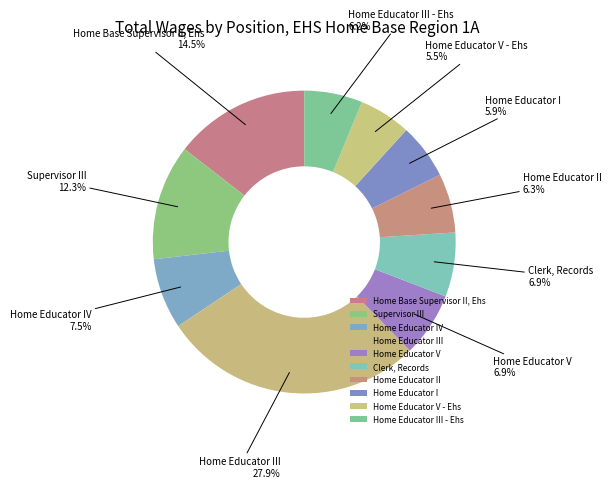

To the nearest percent, what is the difference between the Home Educator I and Clerk, Records slice percentages?

1%